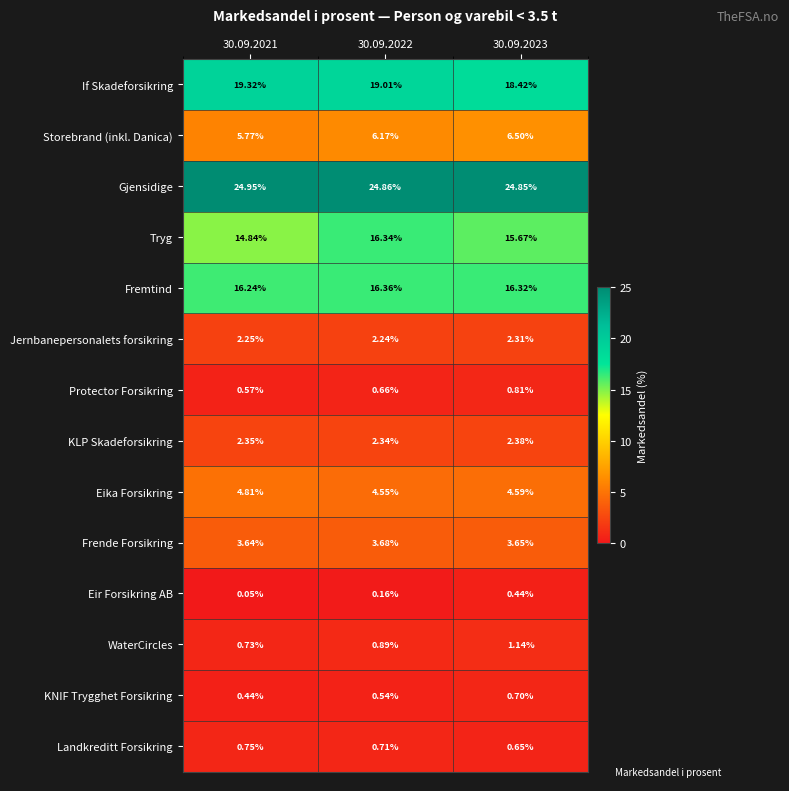

At 30.09.2023, list the series in order from largest to smallest.

Gjensidige, If Skadeforsikring, Fremtind, Tryg, Storebrand (inkl. Danica), Eika Forsikring, Frende Forsikring, KLP Skadeforsikring, Jernbanepersonalets forsikring, WaterCircles, Protector Forsikring, KNIF Trygghet Forsikring, Landkreditt Forsikring, Eir Forsikring AB